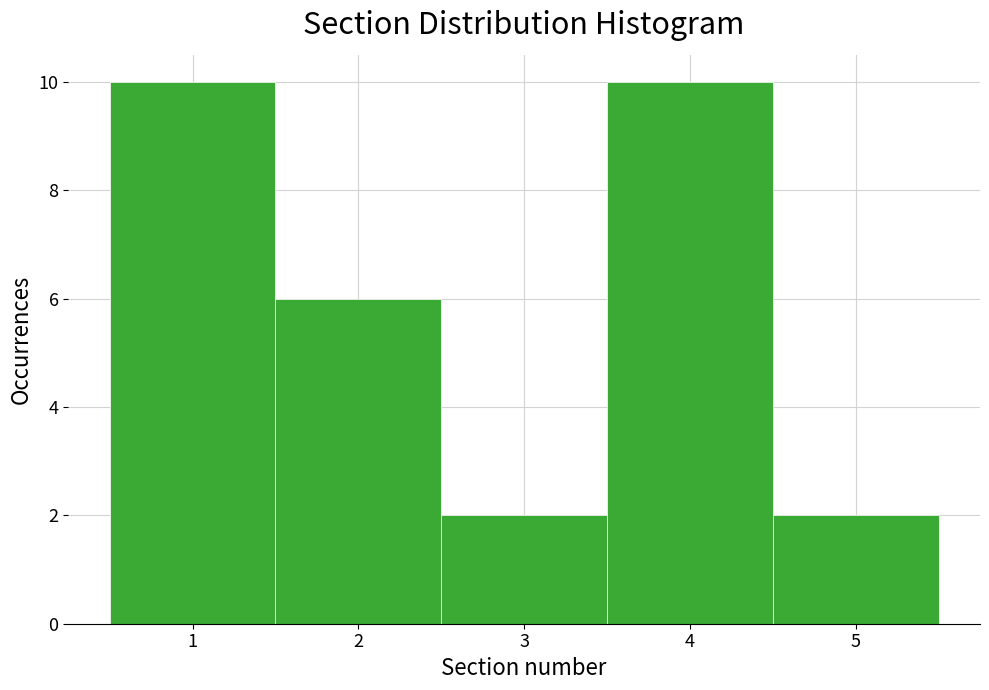

How tall is the bar that spans 2.5 to 3.5 on the x-axis? The values are not printed on the chart, so give them approximately, as read against the axis.

2